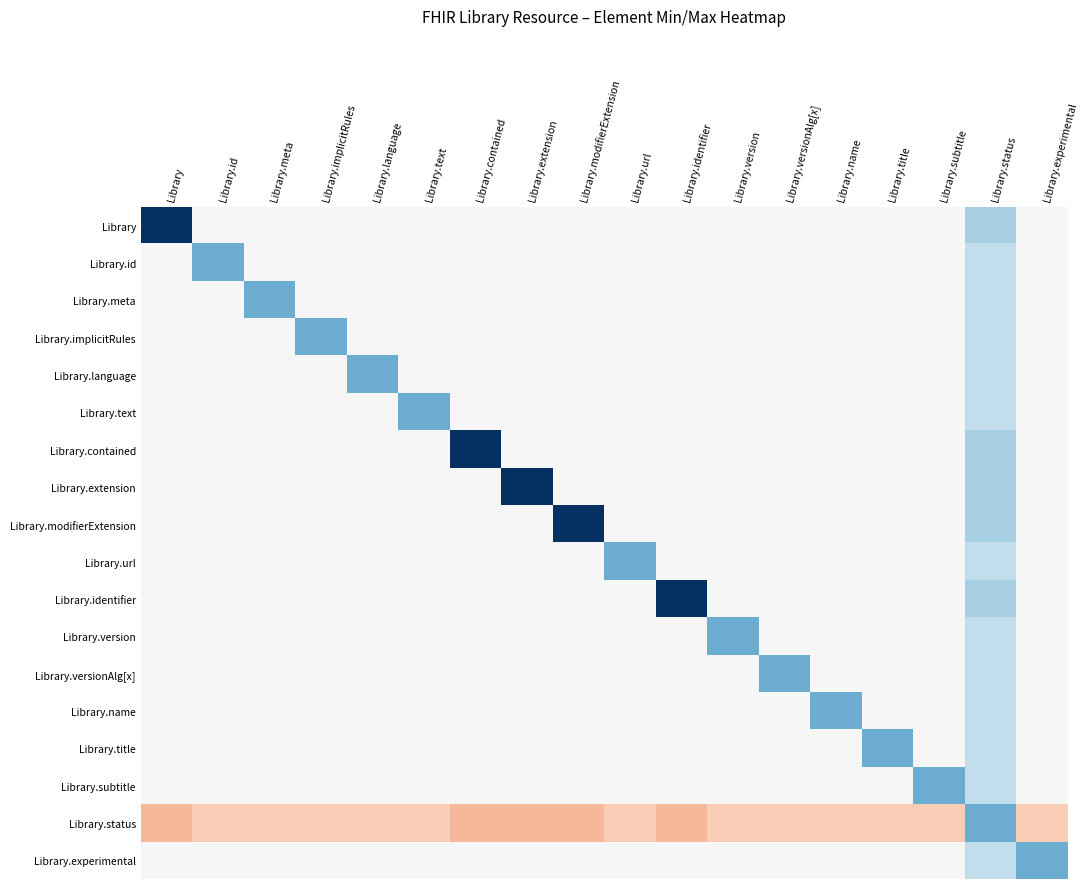

At Library.contained, list the series in order from smallest to largest.

Library.contained, Library, Library.id, Library.meta, Library.implicitRules, Library.language, Library.text, Library.extension, Library.modifierExtension, Library.url, Library.identifier, Library.version, Library.versionAlg[x], Library.name, Library.title, Library.subtitle, Library.experimental, Library.status